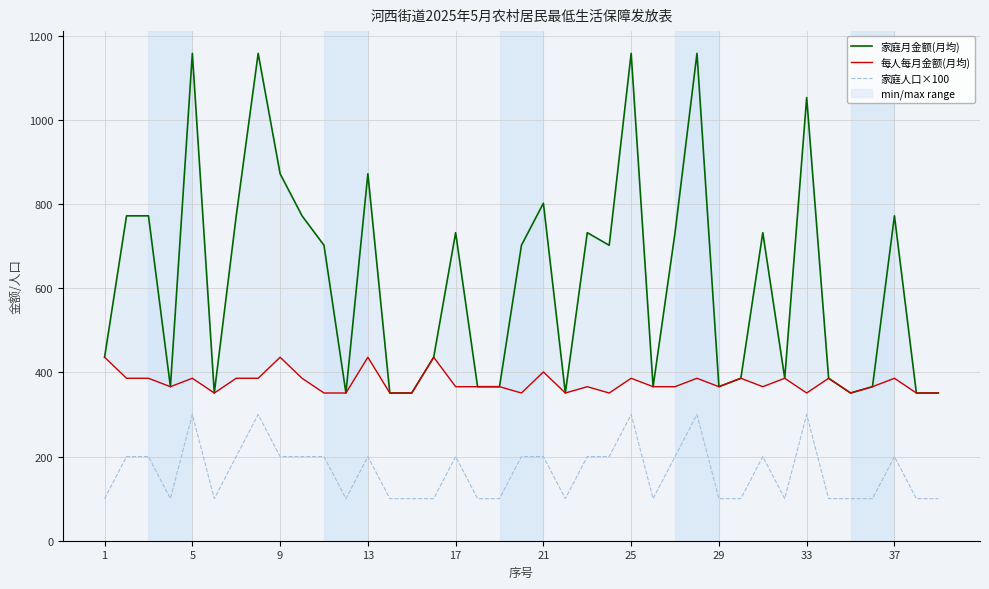

Reading left to right, list all the values displayed in this chart.

家庭月金额(月均): 436	772	772	366	1158	351	772	1158	872	772	702	351	872	351	351	436	732	366	366	702	802	351	732	702	1158	366	732	1158	366	386	732	386	1053	386	351	366	772	351	351
每人每月金额(月均): 436	386	386	366	386	351	386	386	436	386	351	351	436	351	351	436	366	366	366	351	401	351	366	351	386	366	366	386	366	386	366	386	351	386	351	366	386	351	351
家庭人口×100: 100	200	200	100	300	100	200	300	200	200	200	100	200	100	100	100	200	100	100	200	200	100	200	200	300	100	200	300	100	100	200	100	300	100	100	100	200	100	100